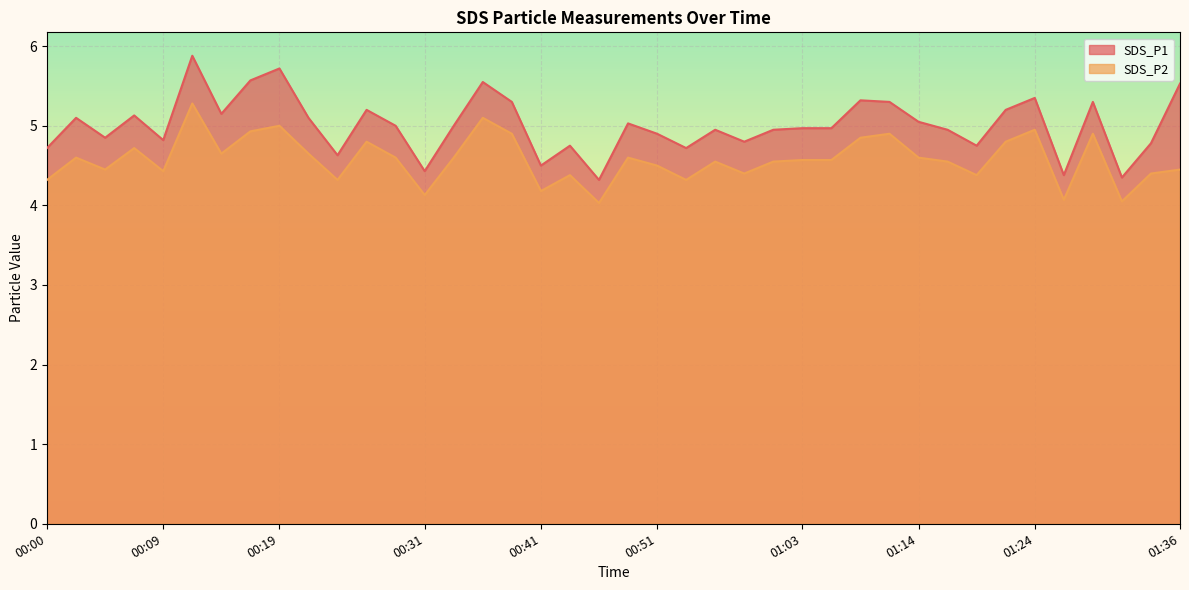

What is the label of the 10th point from the left?

00:21